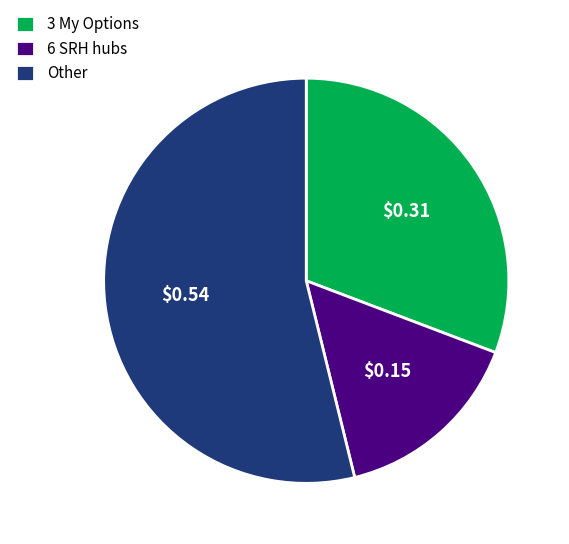

Which slice represents more than half of the pie?

Other